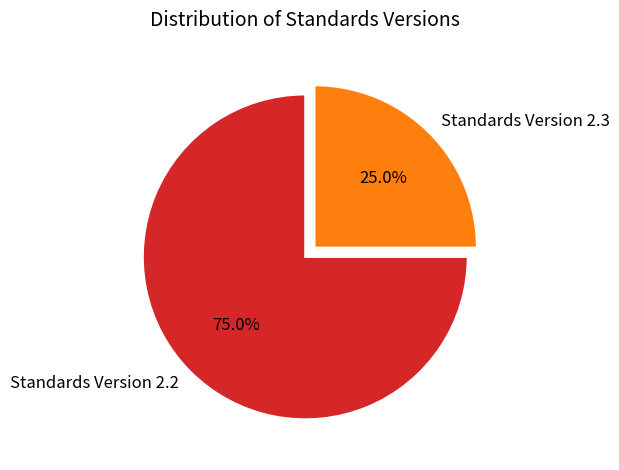

Is there any slice that represents more than half of the pie?

Yes